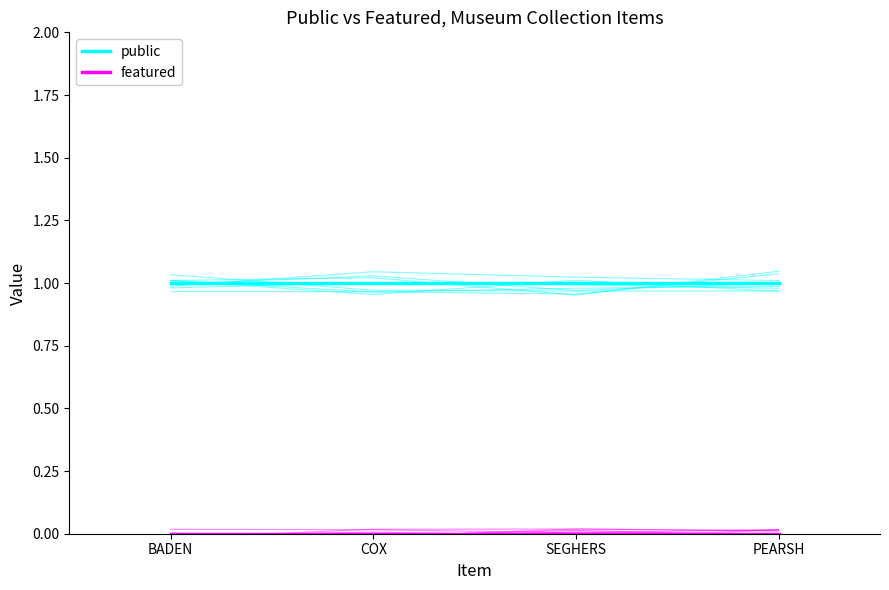

At which label is public closest to 1?

BADEN